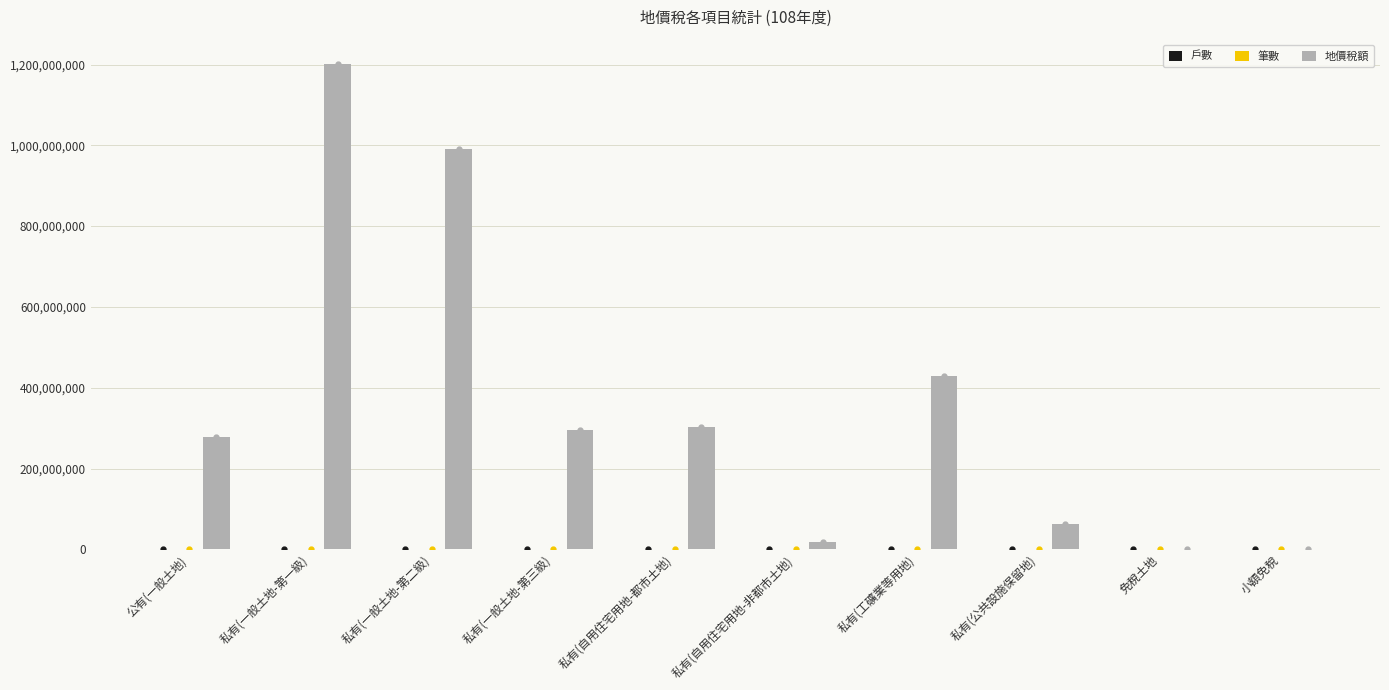

At which category is the sum across all series the highest?

私有(一般土地-第一級)